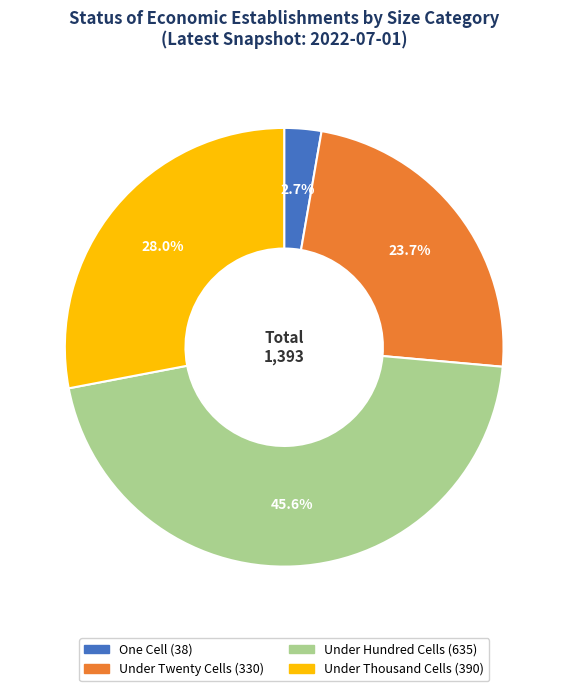

Does any single category account for the majority?

No